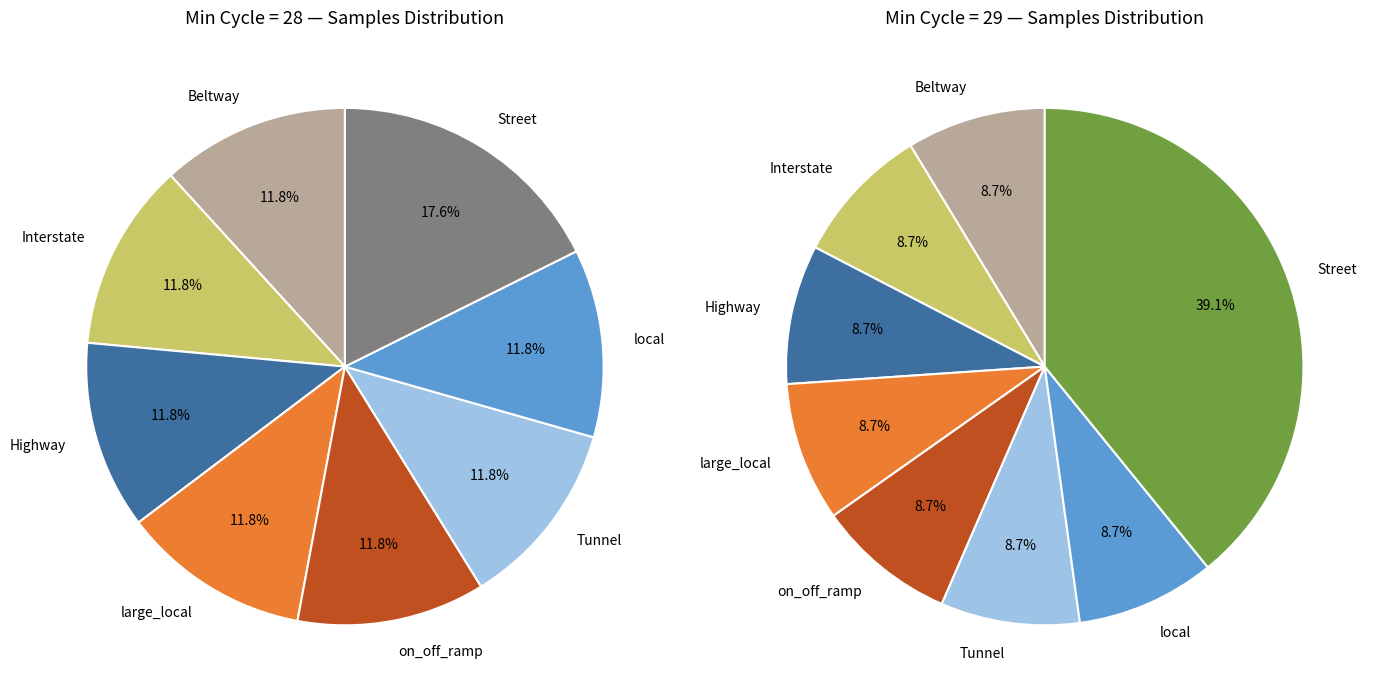

Does any single category account for the majority?

No